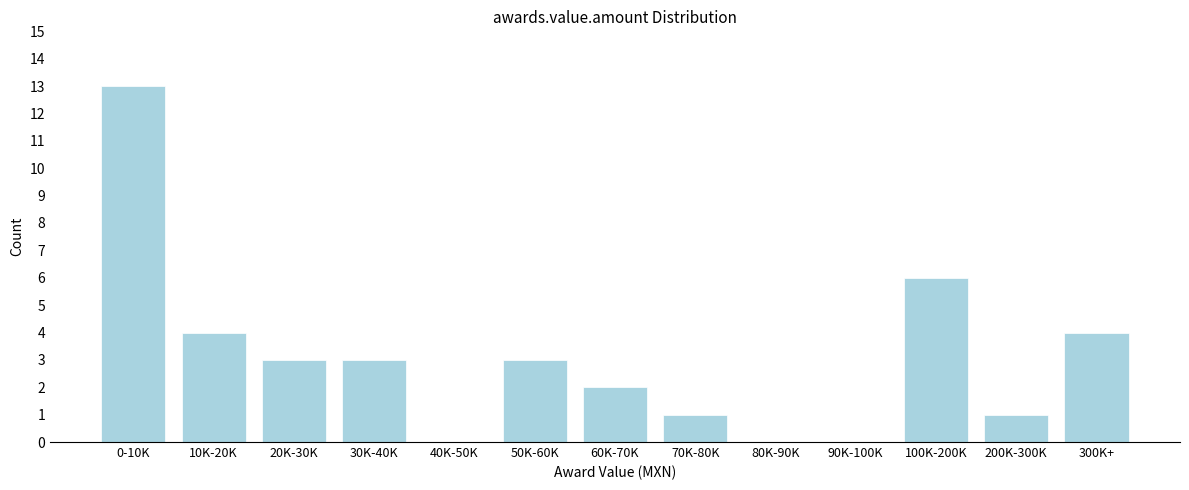

Reading right to left, list all the values displayed in this chart.

300K+=4	200K-300K=1	100K-200K=6	90K-100K=0	80K-90K=0	70K-80K=1	60K-70K=2	50K-60K=3	40K-50K=0	30K-40K=3	20K-30K=3	10K-20K=4	0-10K=13